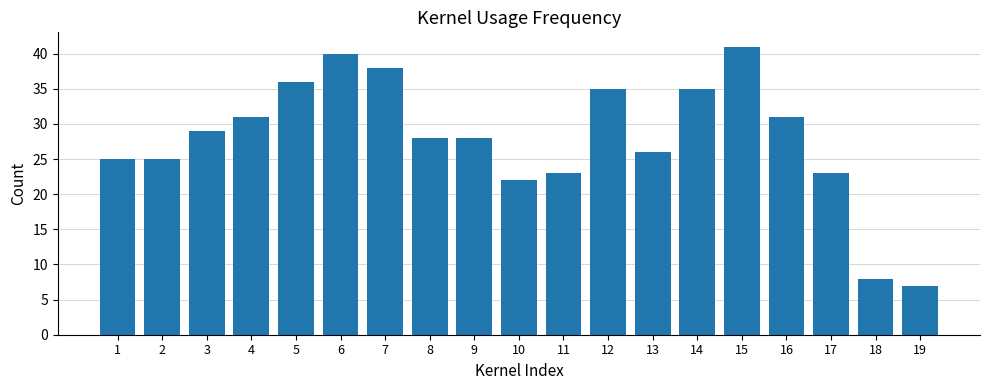

Which label corresponds to the largest value in the chart?

15